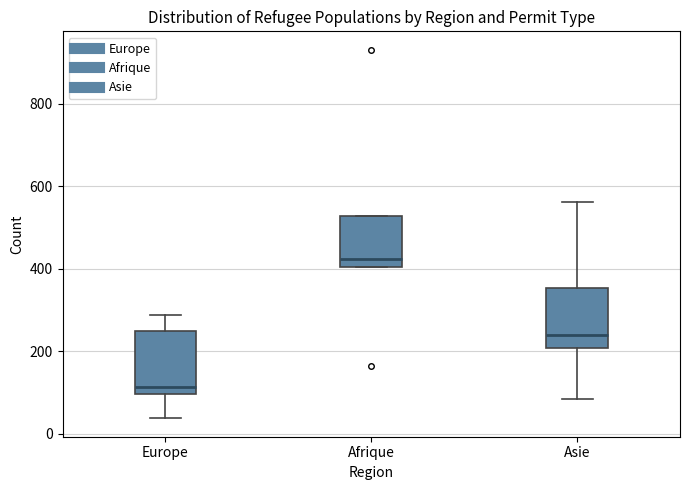

Reading left to right, read every box against the y-axis: the position of its median line, the range the box covers, and the ends of its whiskers. The values are not printed on the chart, so give them approximately, as read against the axis.

Europe: median 120, box 100 to 260, whiskers 40 to 280
Afrique: median 420, box 400 to 520, whiskers 400 to 520
Asie: median 240, box 200 to 360, whiskers 80 to 560